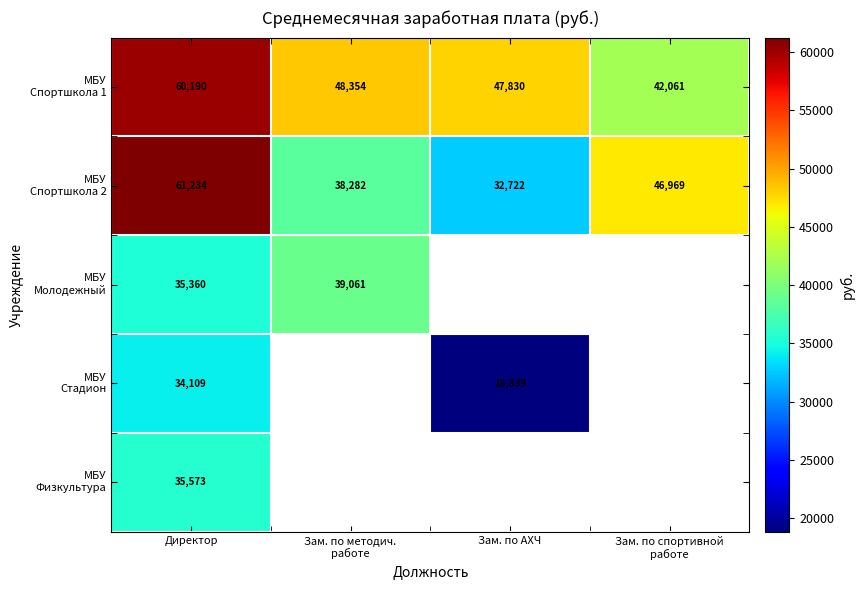

What is the highest value of the МБУ Стадион series?

34109.3